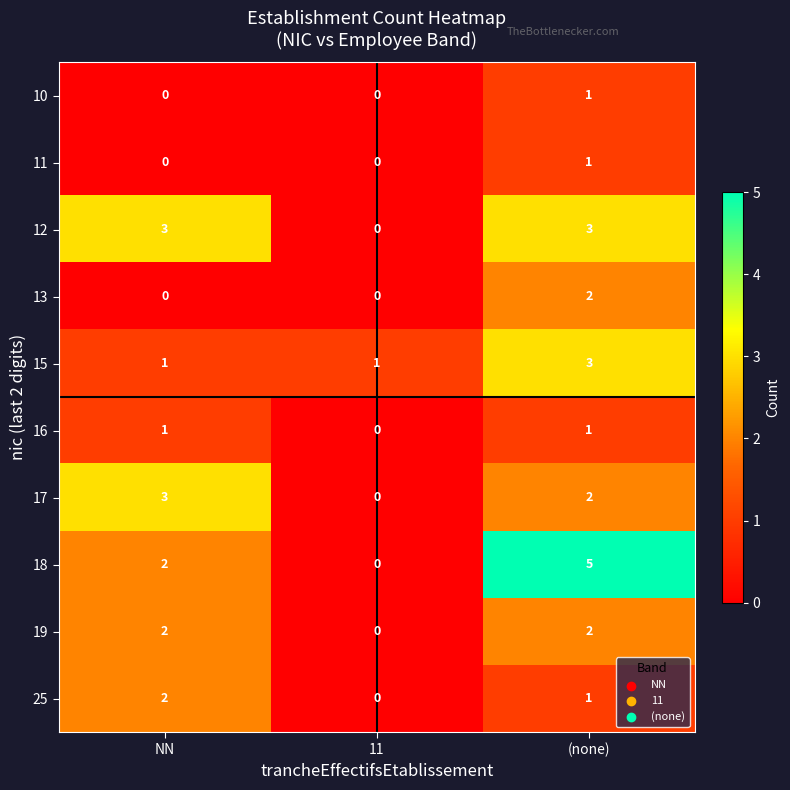

How many data points does each series have?

3